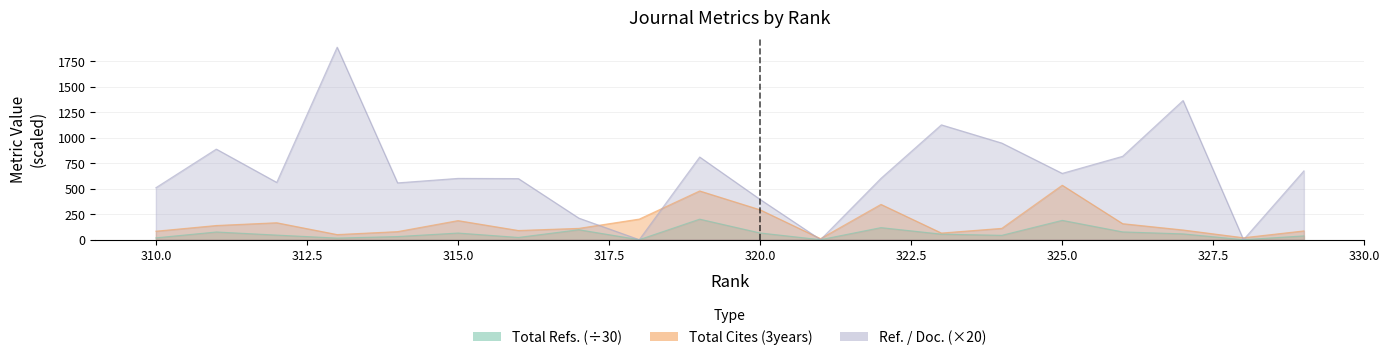

What are all the series names shown in the legend?

Total Refs., Total Cites (3years), Ref. / Doc.